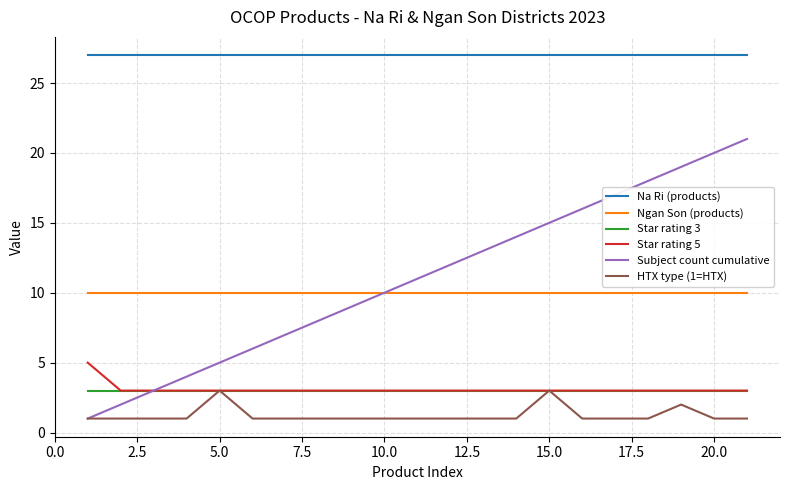

Which series has the widest spread of values?

Subject count cumulative